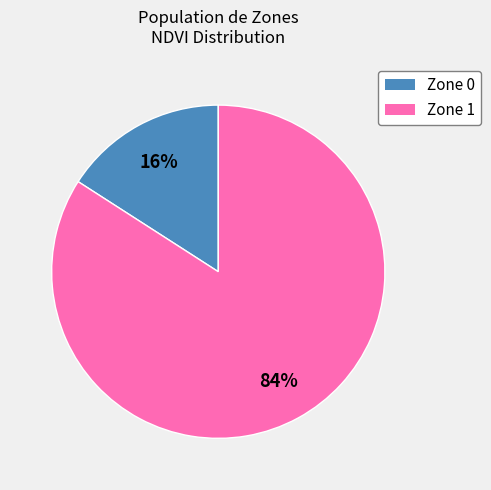

True or false: Zone 0 accounts for 16% of the total.

True